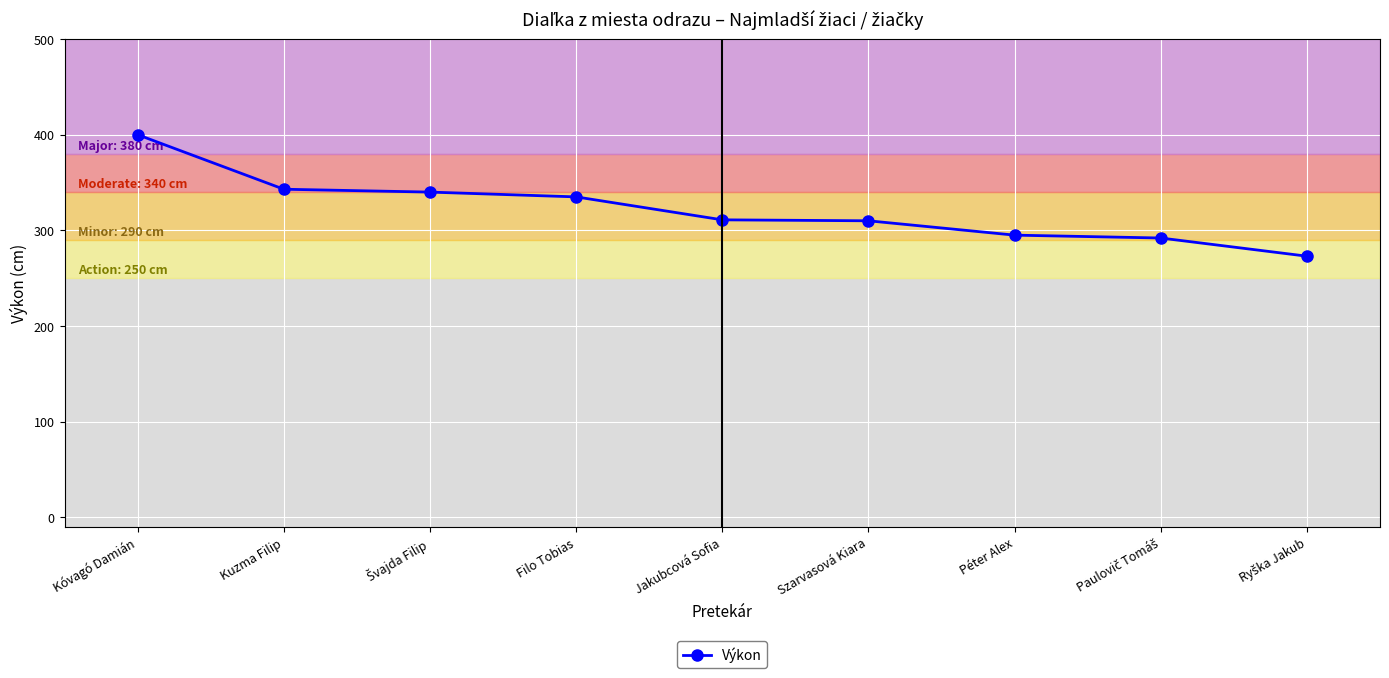

What is the ratio of the value at Szarvasová Kiara to the value at Jakubcová Sofia?

1.0